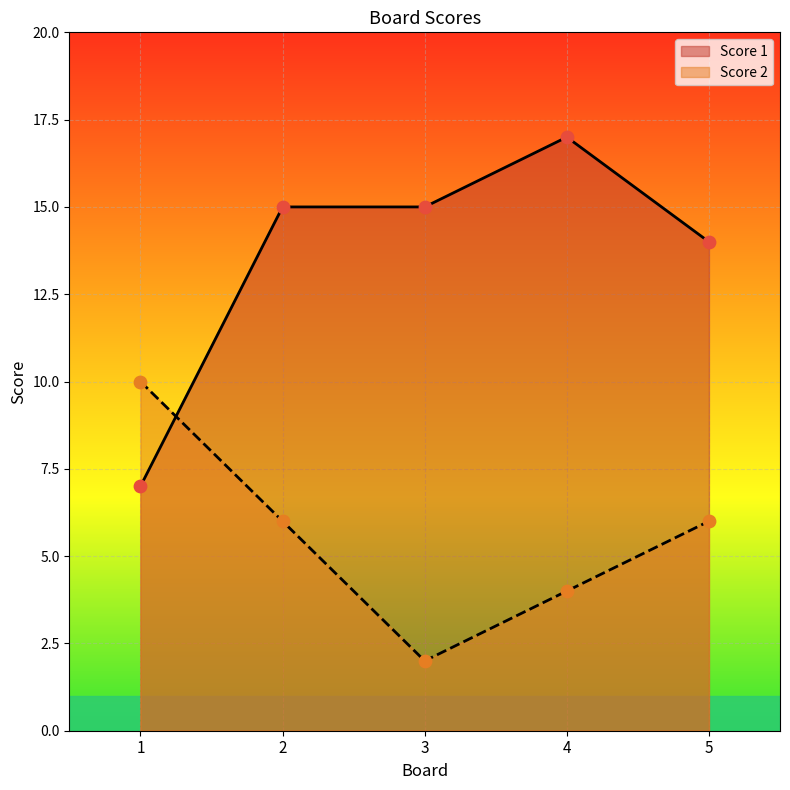

At how many categories does at least one series exceed 4?

5